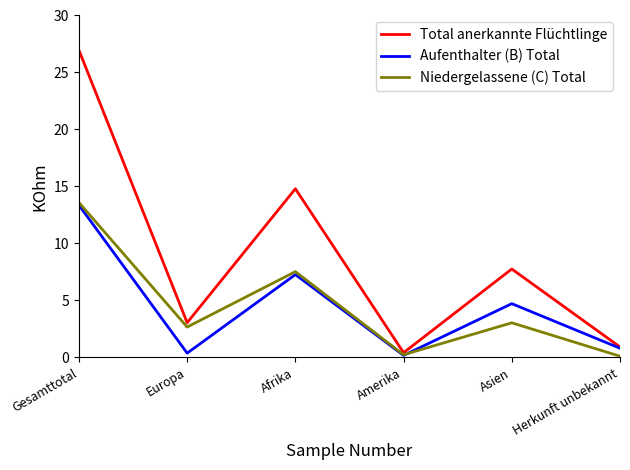

What is the sum of the Niedergelassene (C) Total values at Amerika and Europa?

2.9